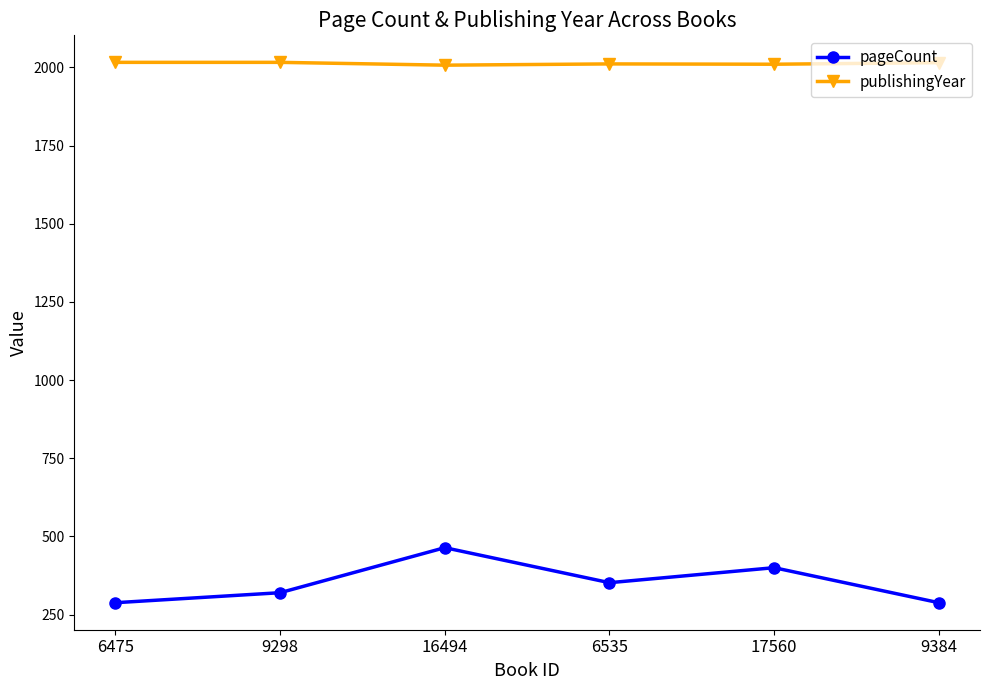

What are all the series names shown in the legend?

pageCount, publishingYear